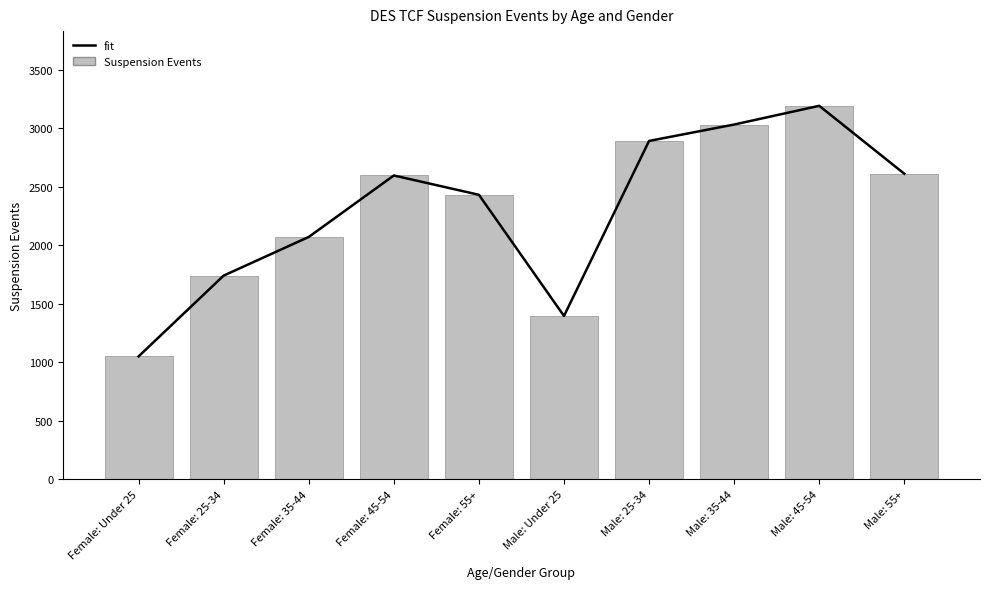

What position from the left is Male: 35-44?

8